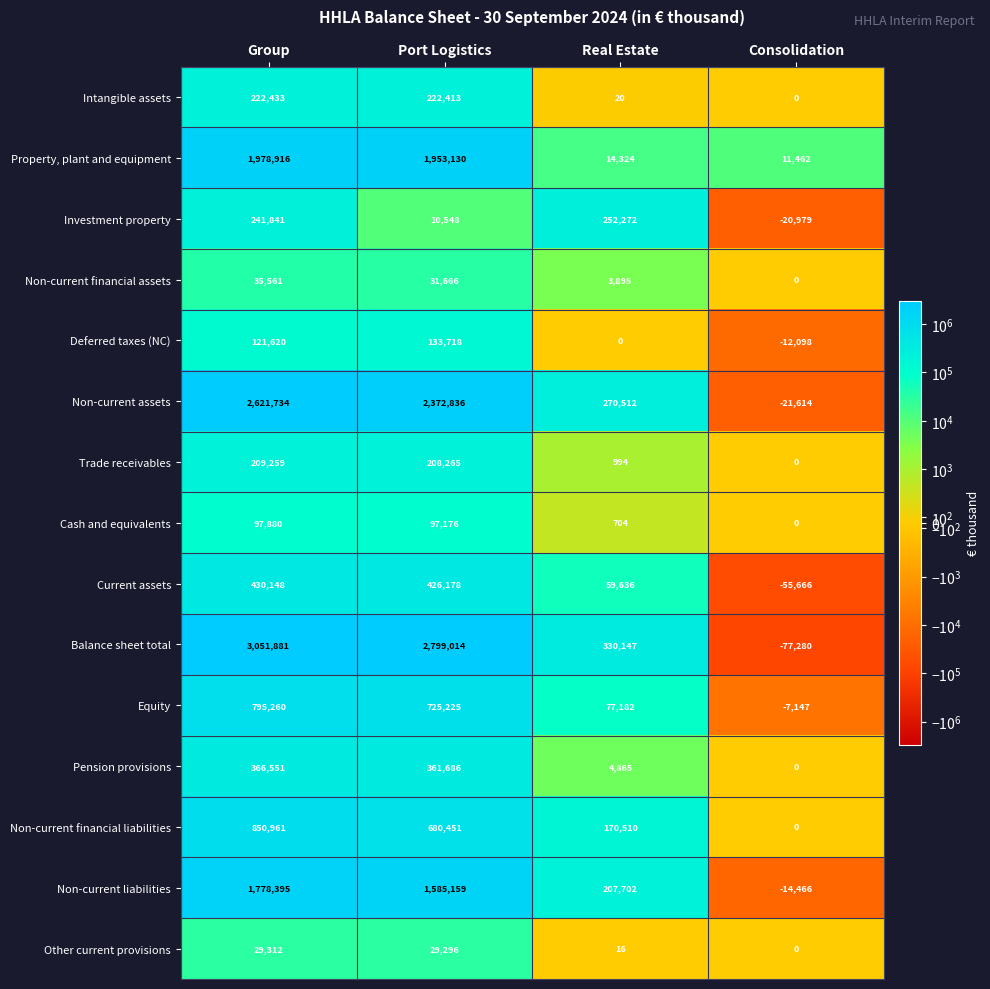

What is the total value across all series at Consolidation?

-197788